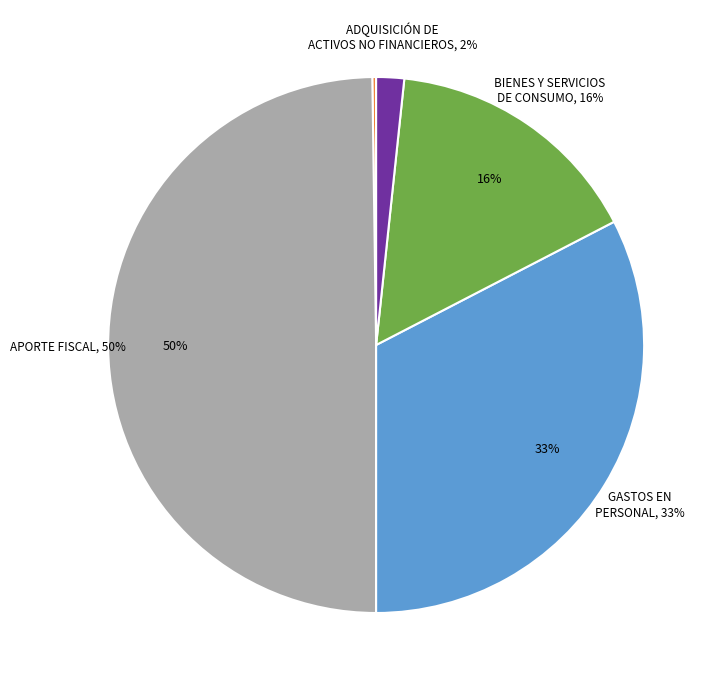

To the nearest percent, what is the average slice percentage?

14%